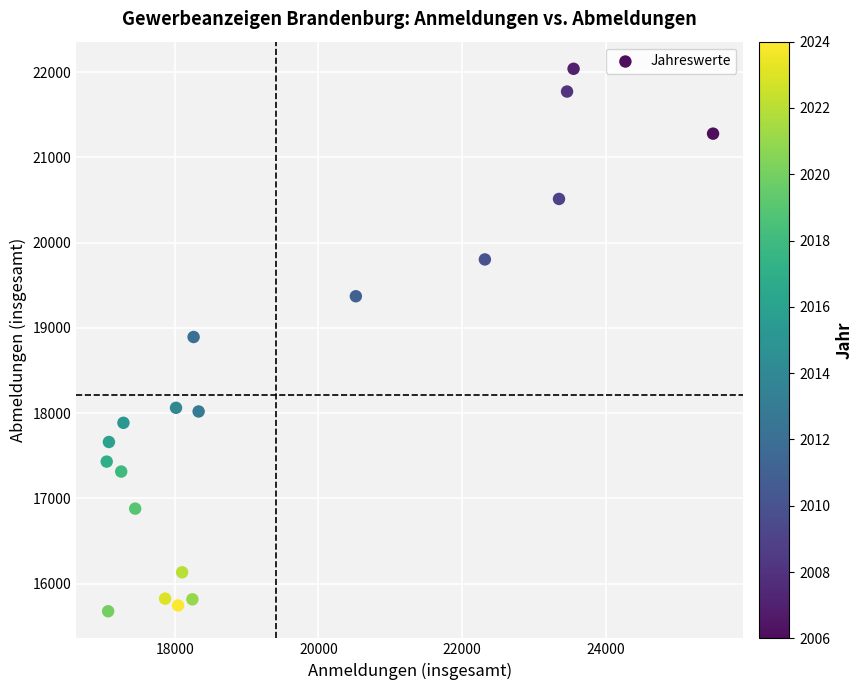

What is the range of X values (max minus min)?

8450